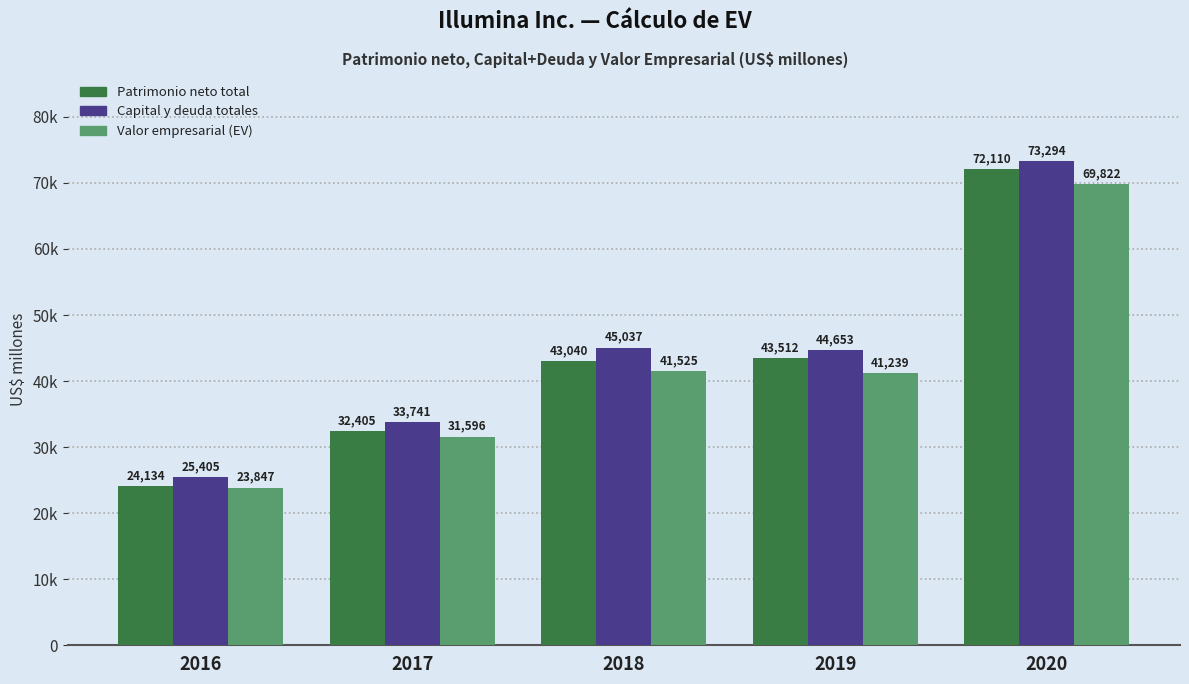

Are the bars grouped side by side (vs. stacked)?

Yes